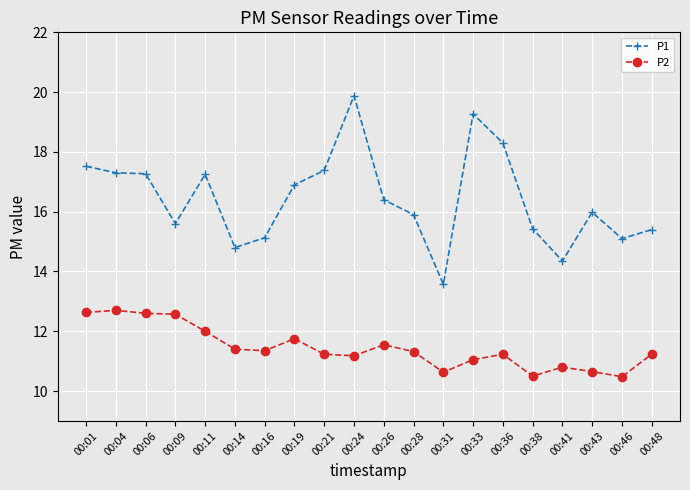

True or false: P1 has a value of 26.9 at 00:16.

False